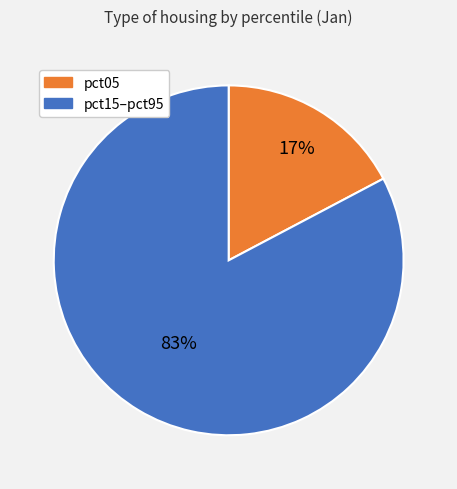

Is there a majority slice in this chart?

Yes